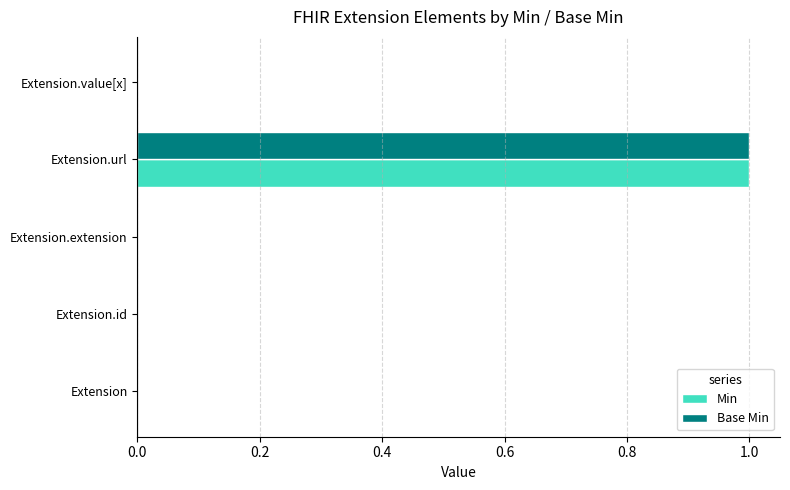

Which category has the highest value across all series?

Extension.url